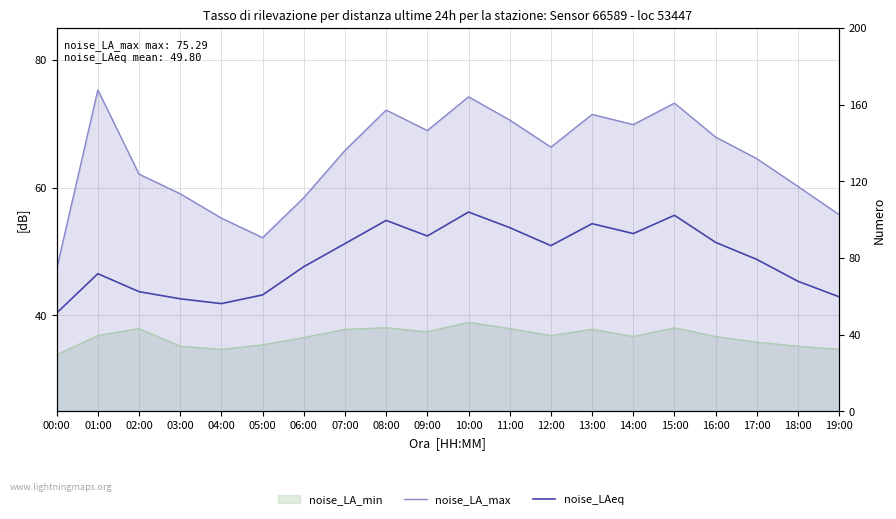

Reading left to right, extract all data points from this chart.

noise_LA_max: 00:00=47.3	01:00=75.3	02:00=62.1	03:00=59.0	04:00=55.2	05:00=52.2	06:00=58.4	07:00=65.8	08:00=72.1	09:00=68.9	10:00=74.2	11:00=70.6	12:00=66.3	13:00=71.5	14:00=69.9	15:00=73.2	16:00=67.9	17:00=64.5	18:00=60.2	19:00=55.8
noise_LAeq: 00:00=40.4	01:00=46.5	02:00=43.7	03:00=42.6	04:00=41.9	05:00=43.2	06:00=47.6	07:00=51.2	08:00=54.9	09:00=52.4	10:00=56.2	11:00=53.7	12:00=50.9	13:00=54.4	14:00=52.8	15:00=55.7	16:00=51.4	17:00=48.8	18:00=45.3	19:00=42.9